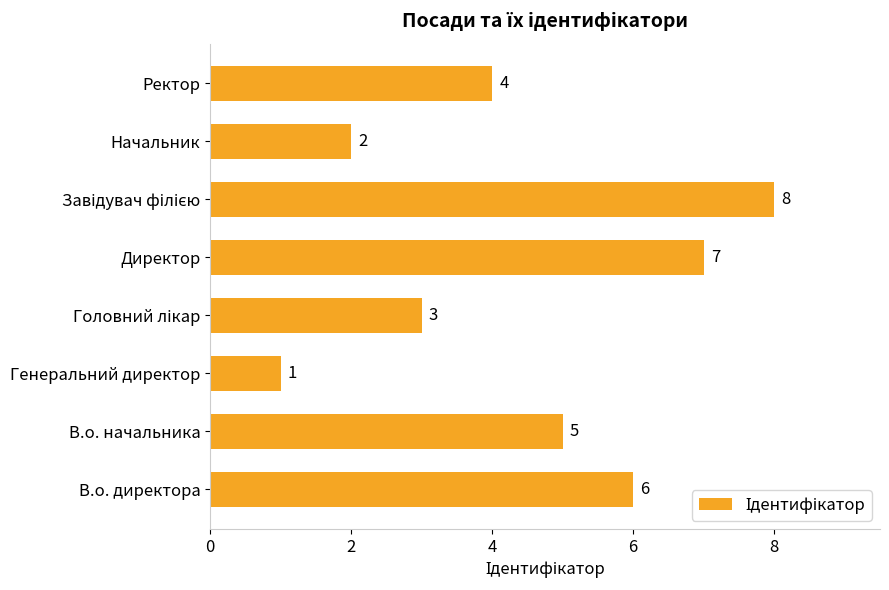

The value at Начальник is 2. True or false?

True